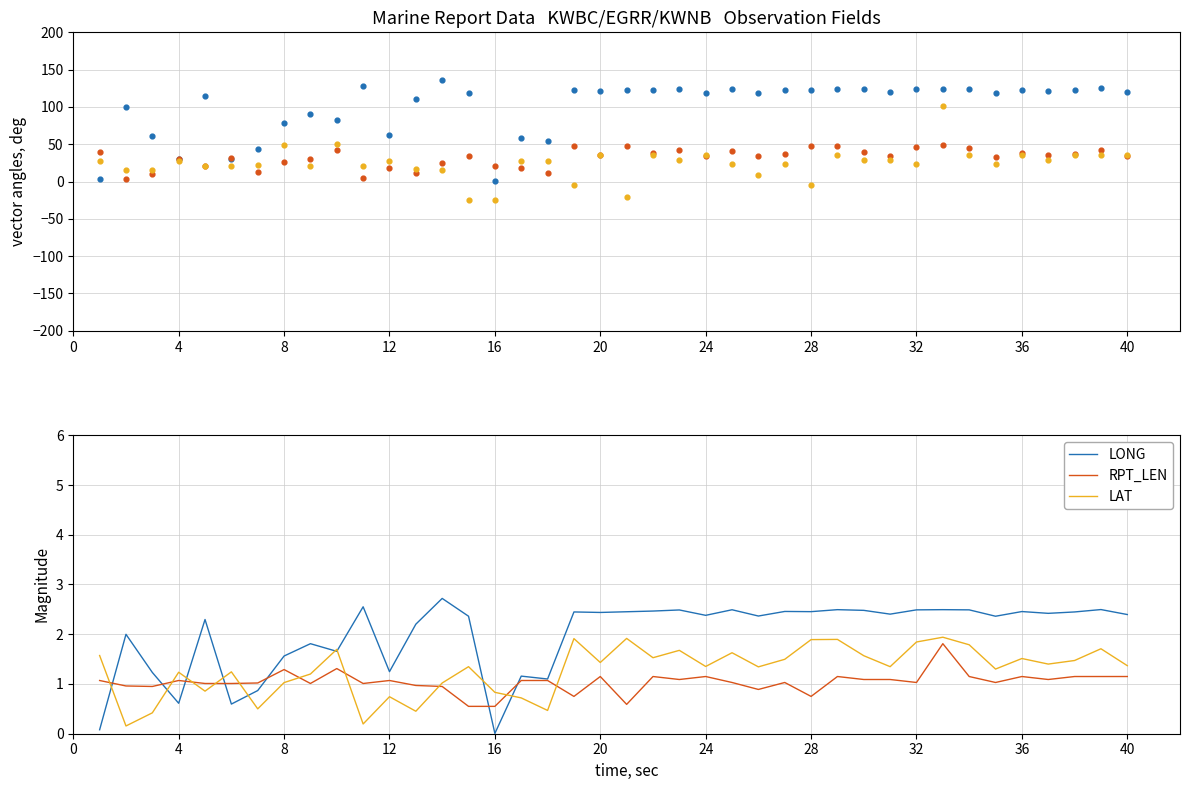

Which series has the largest Y range (max minus min)?

RPT_LEN (offset)